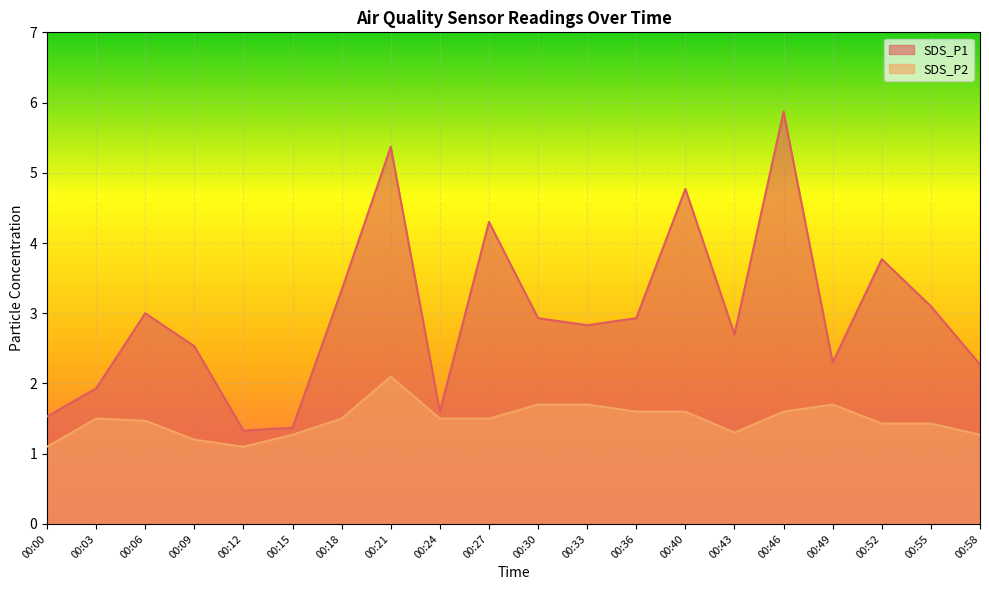

At which category does SDS_P1 reach its first local valley?

00:12